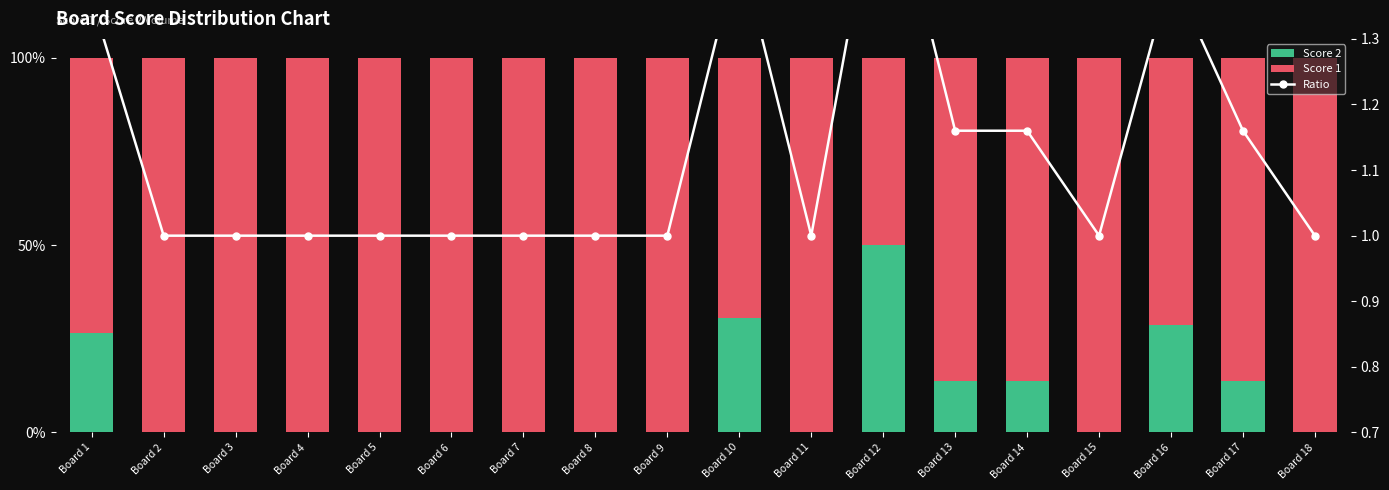

Is it true that Score 1 equals 100.0 at Board 5?

True